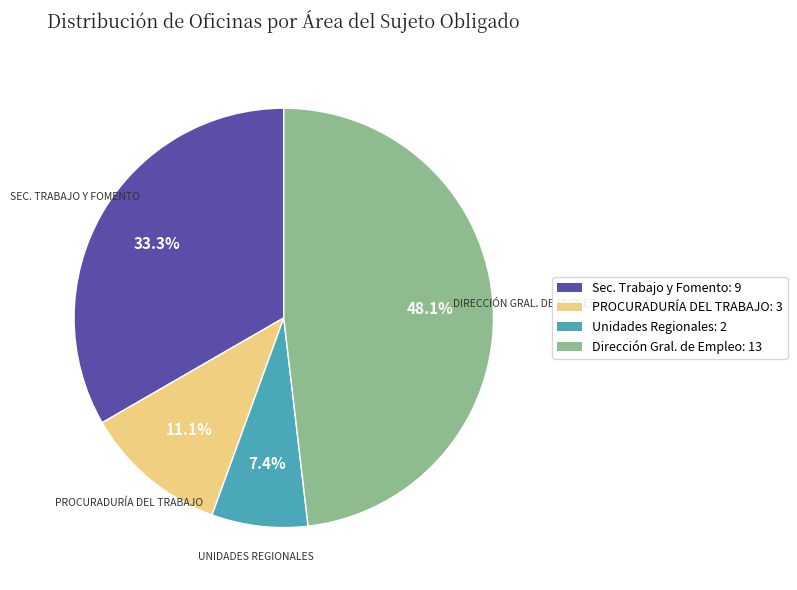

Which slice is the largest?

Dirección Gral. de Empleo: 13